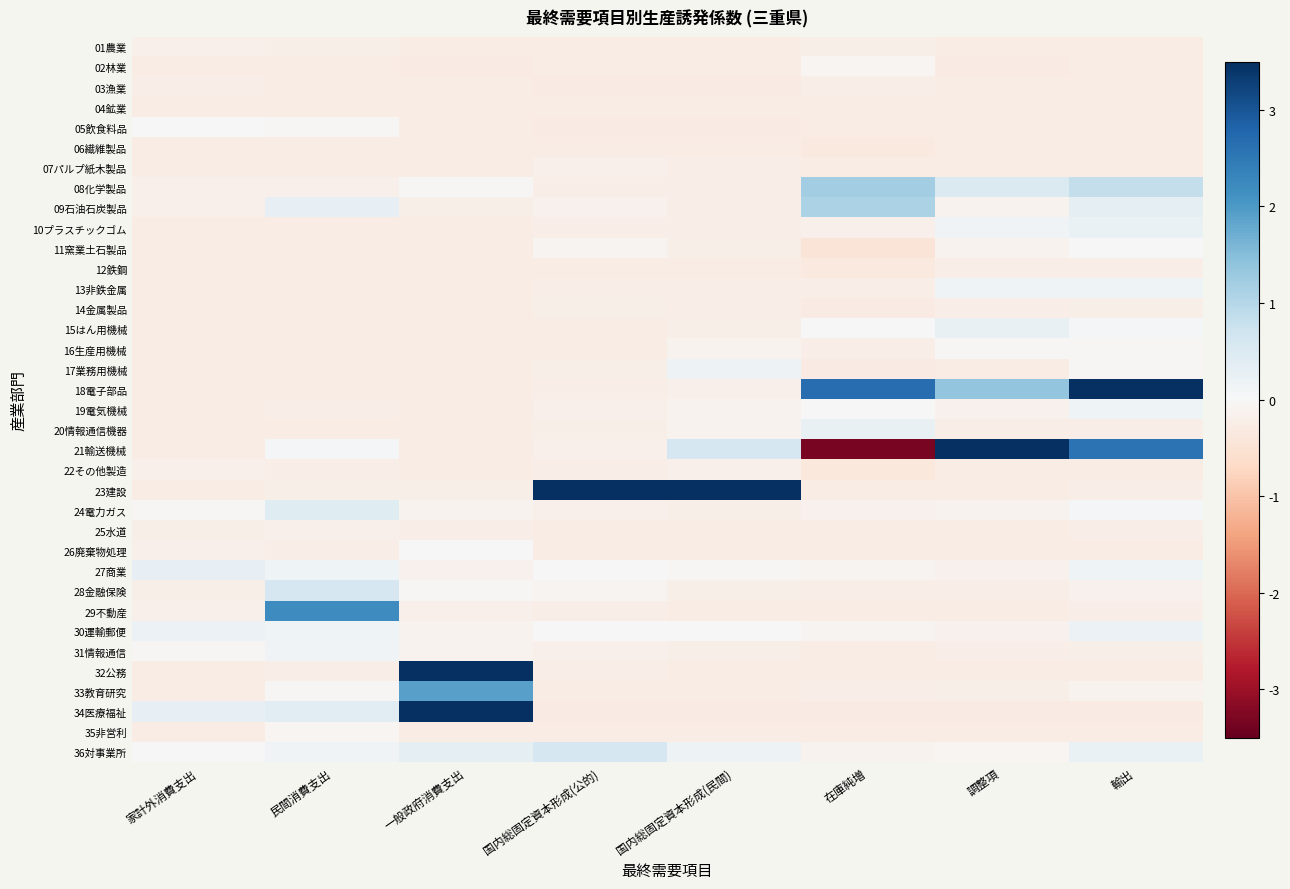

At which category does the chart reach its minimum across all series?

在庫純増